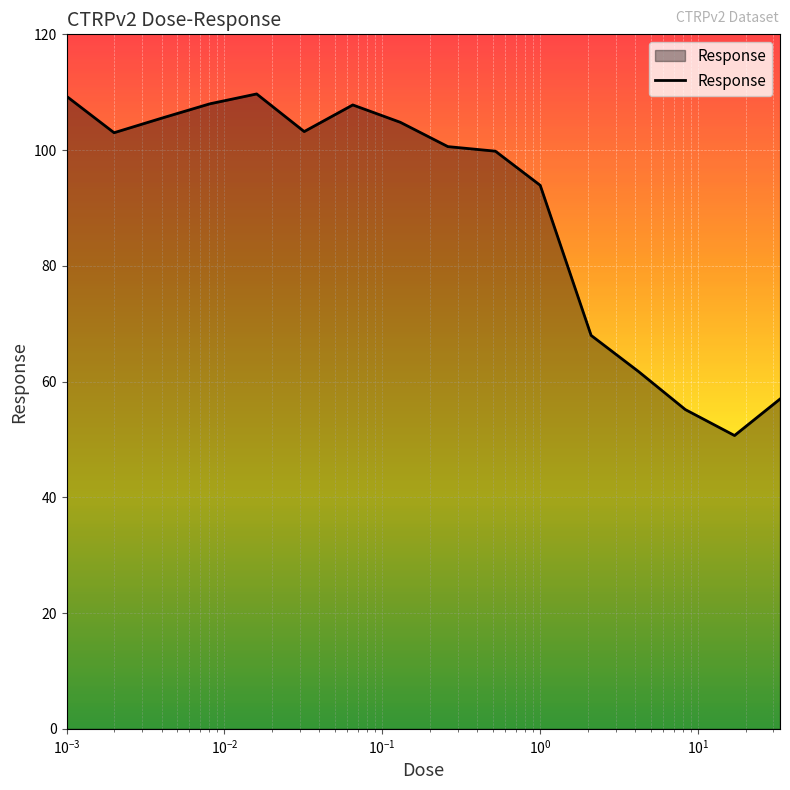

What is the difference between the maximum and minimum values?

59.0